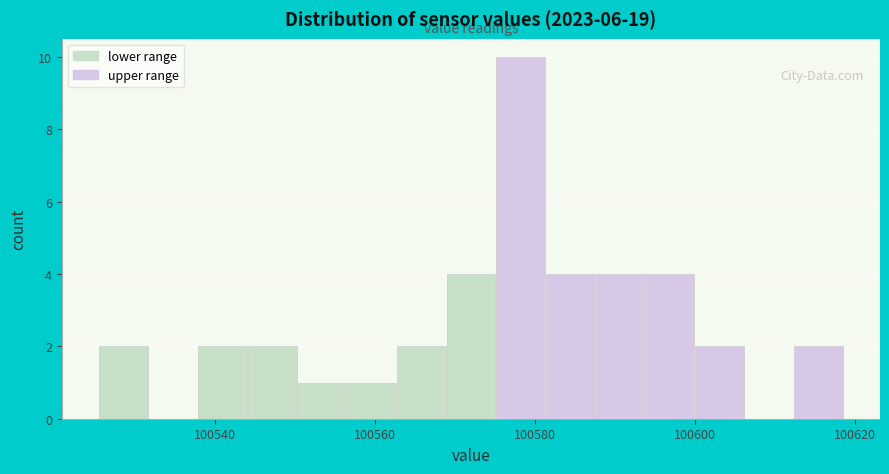

Around what value on the x-axis is the tallest bar? Give the approximate position of its centre, as read against the axis.

100578